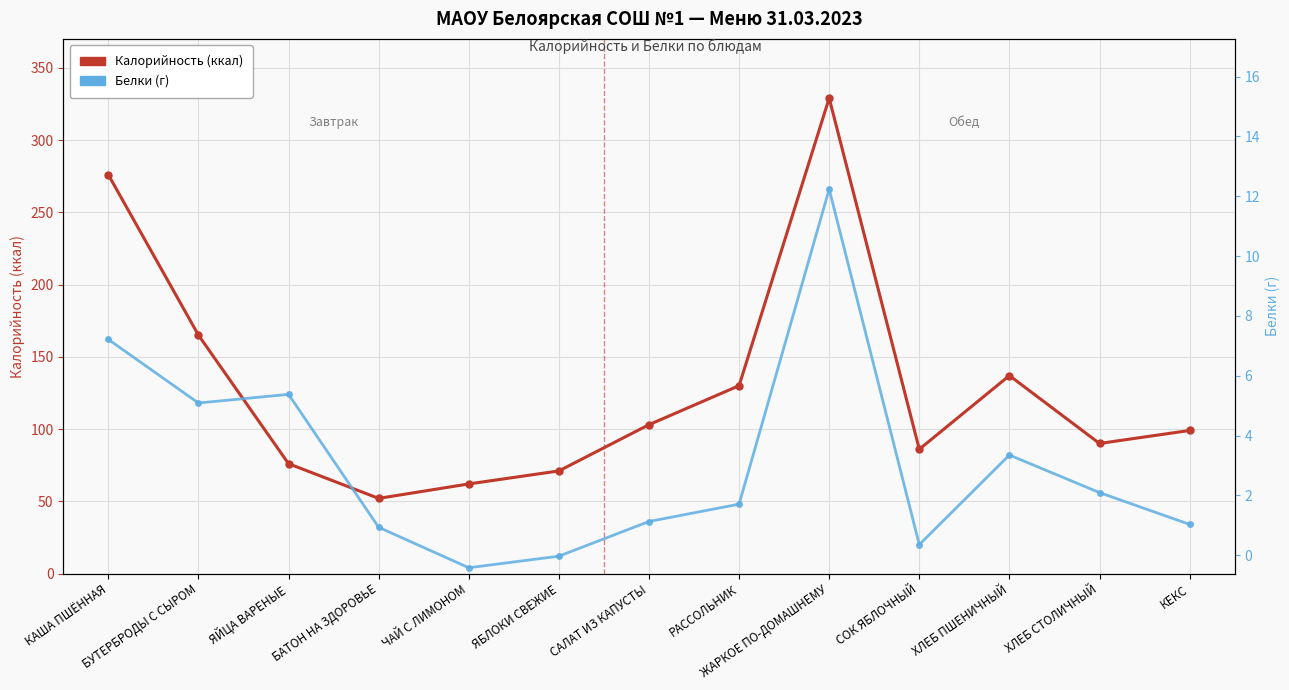

What is the label of the 4th point from the right?

СОК ЯБЛОЧНЫЙ